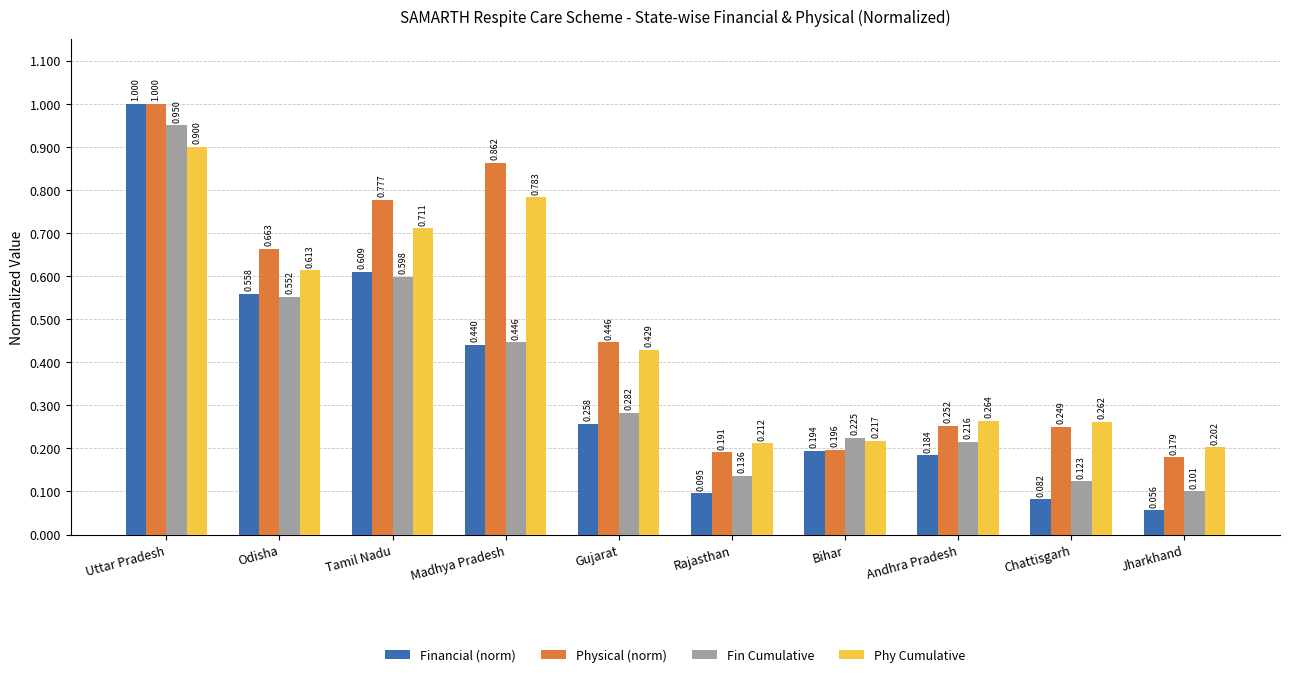

What is the approximate value of Physical (norm) at Uttar Pradesh?

1.0